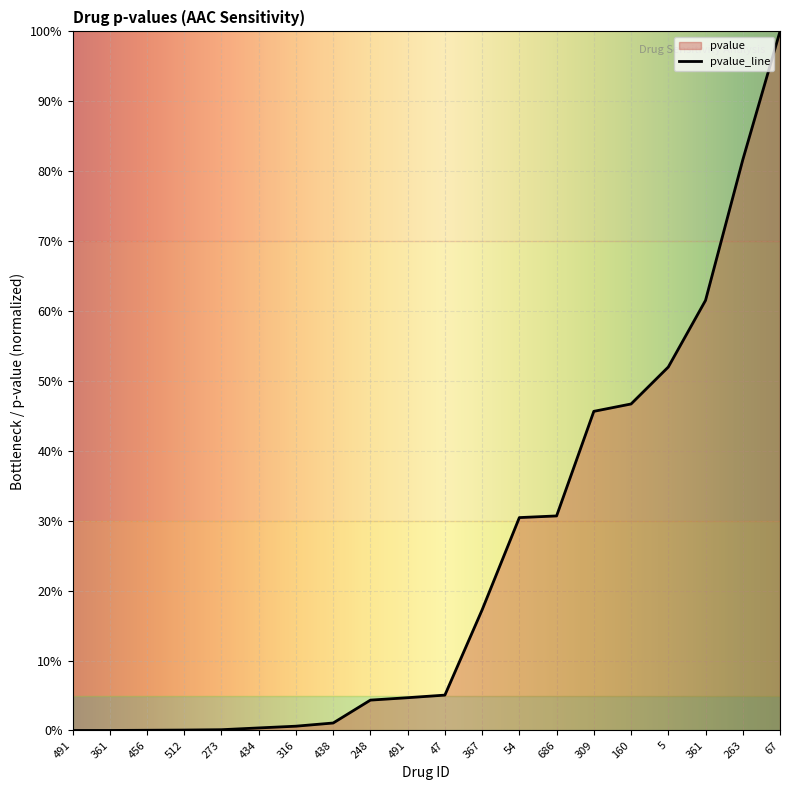

List the labels in order of value, largest first.

67, 263, 361, 5, 160, 309, 686, 54, 367, 47, 491, 248, 438, 316, 434, 273, 512, 456, 361, 491